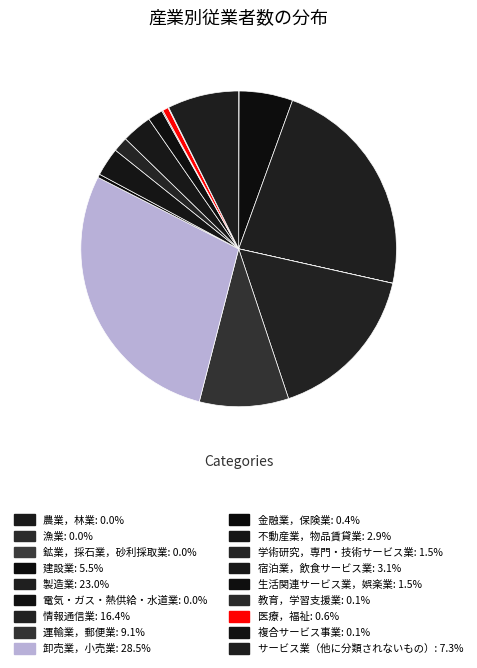

Which category has the smallest portion of the pie?

漁業